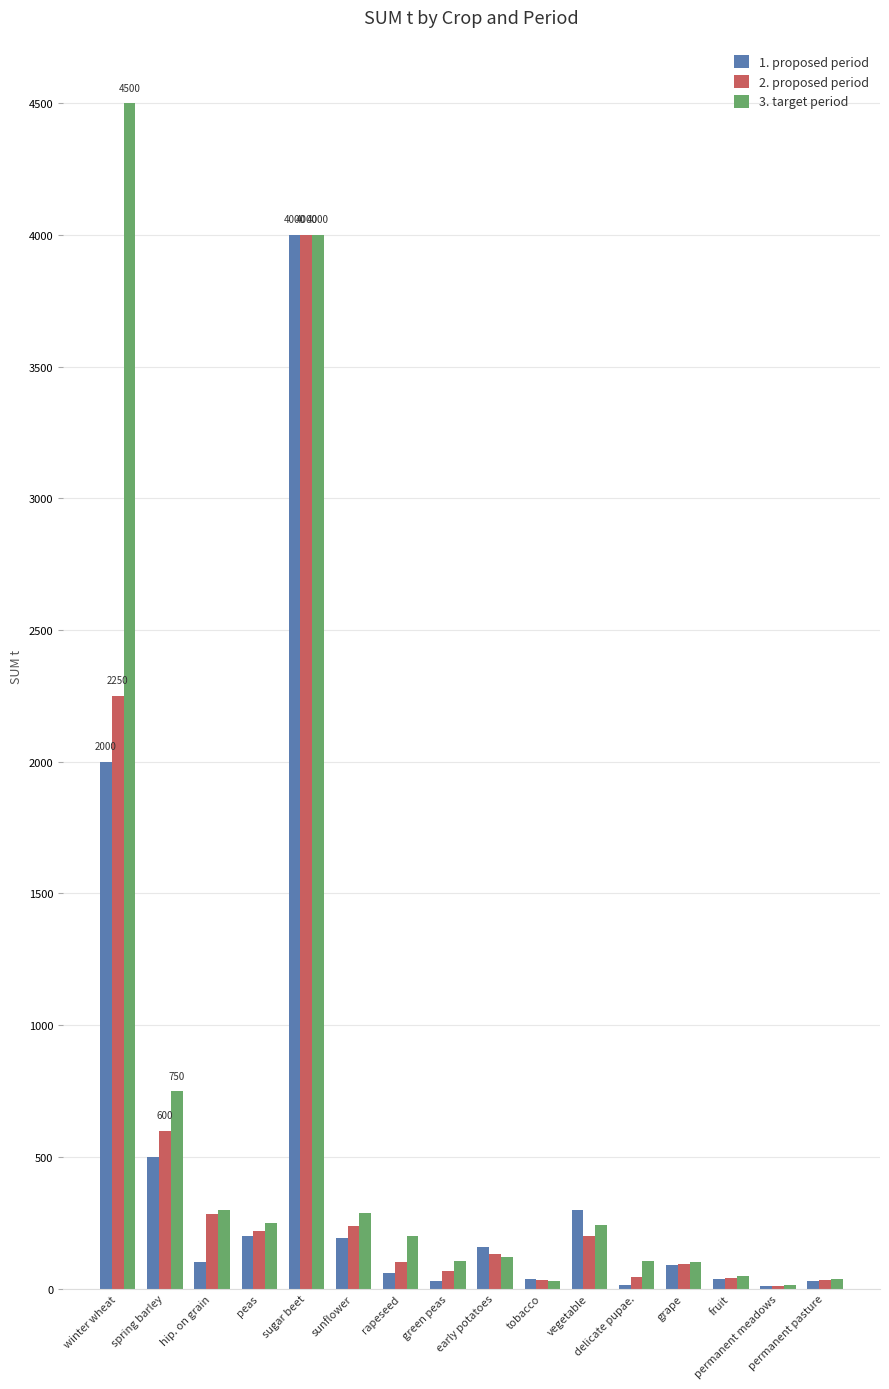

The value of 2. proposed period at peas is 220. True or false?

True